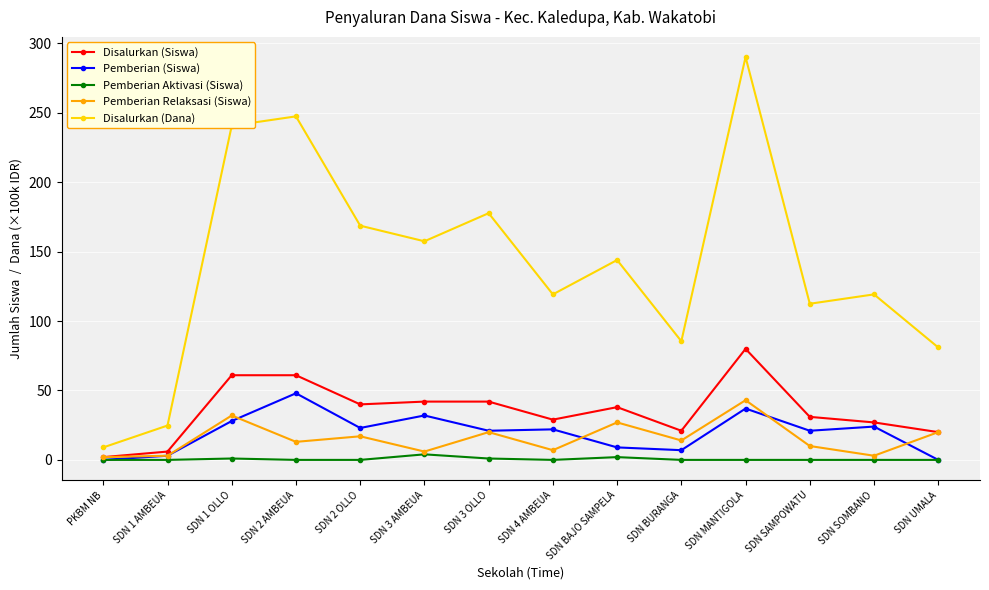

The Disalurkan (Dana) series shows 100.8 at SDN 1 OLLO. True or false?

False